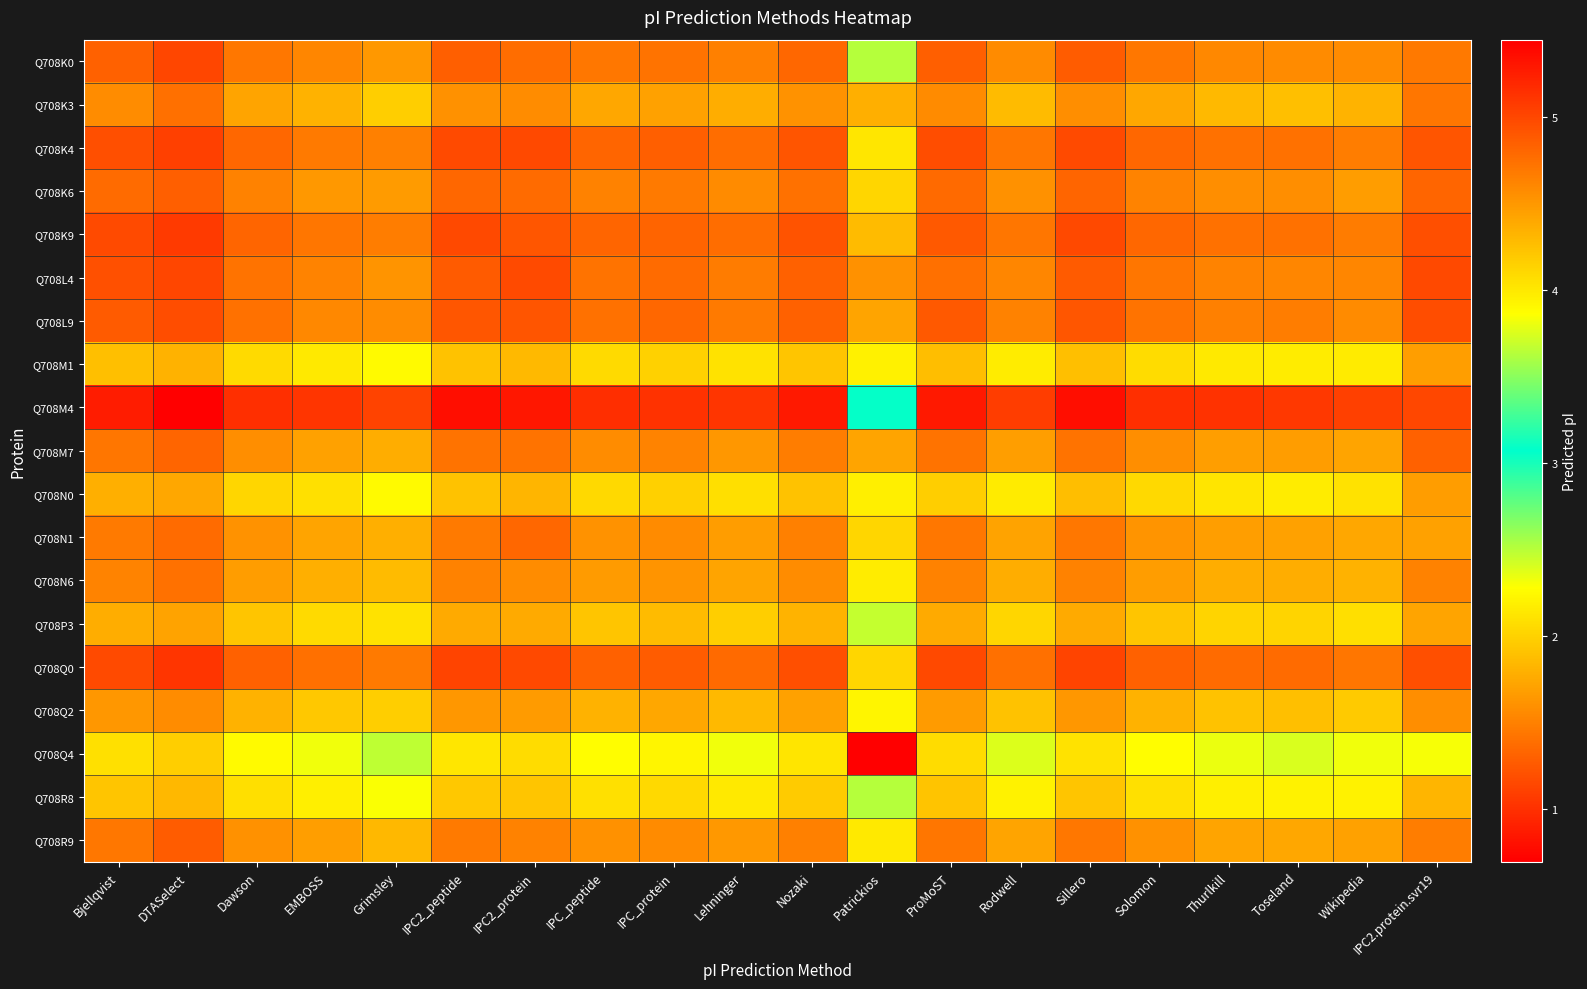

Rank the series by their maximum value, from lowest to highest.

Q708Q4, Q708R8, Q708P3, Q708M1, Q708N0, Q708Q2, Q708N6, Q708K3, Q708N1, Q708M7, Q708K6, Q708R9, Q708L9, Q708K0, Q708L4, Q708K4, Q708K9, Q708Q0, Q708M4